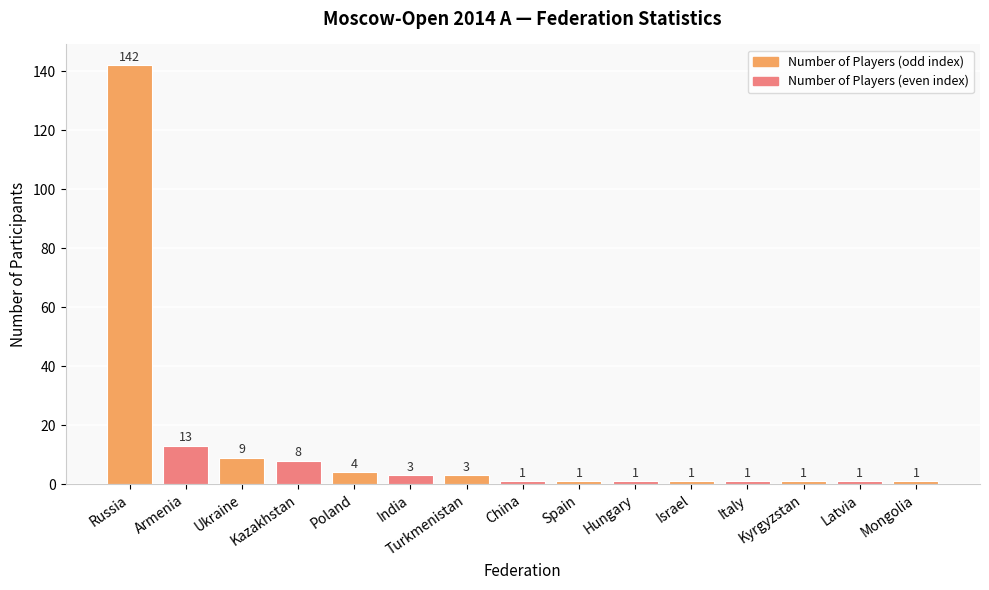

What position from the left is Spain?

9